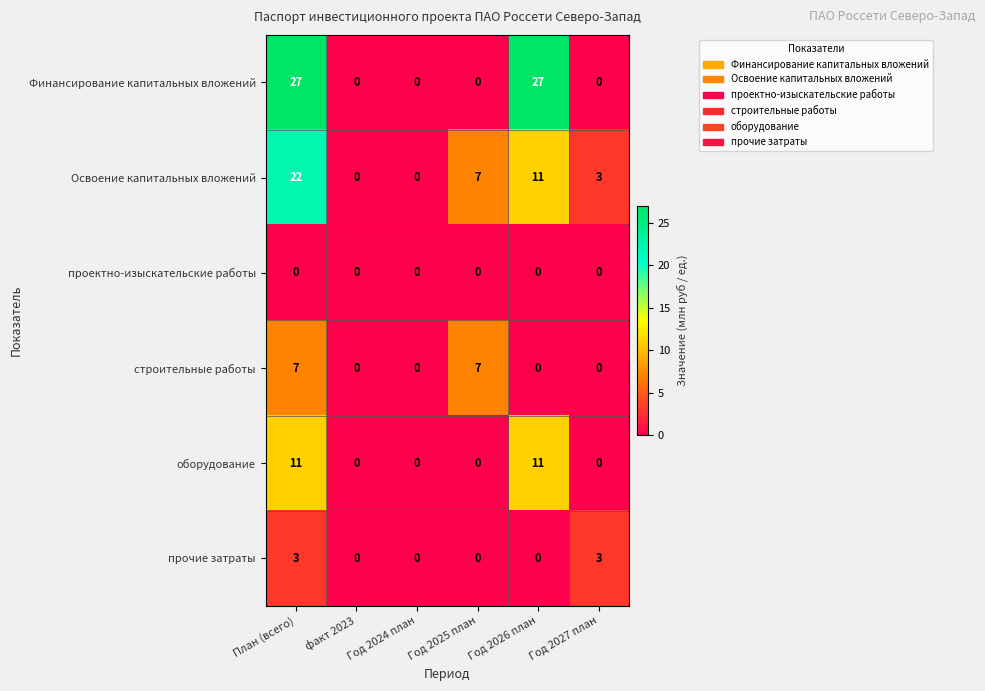

At which category is the sum across all series the highest?

План (всего)